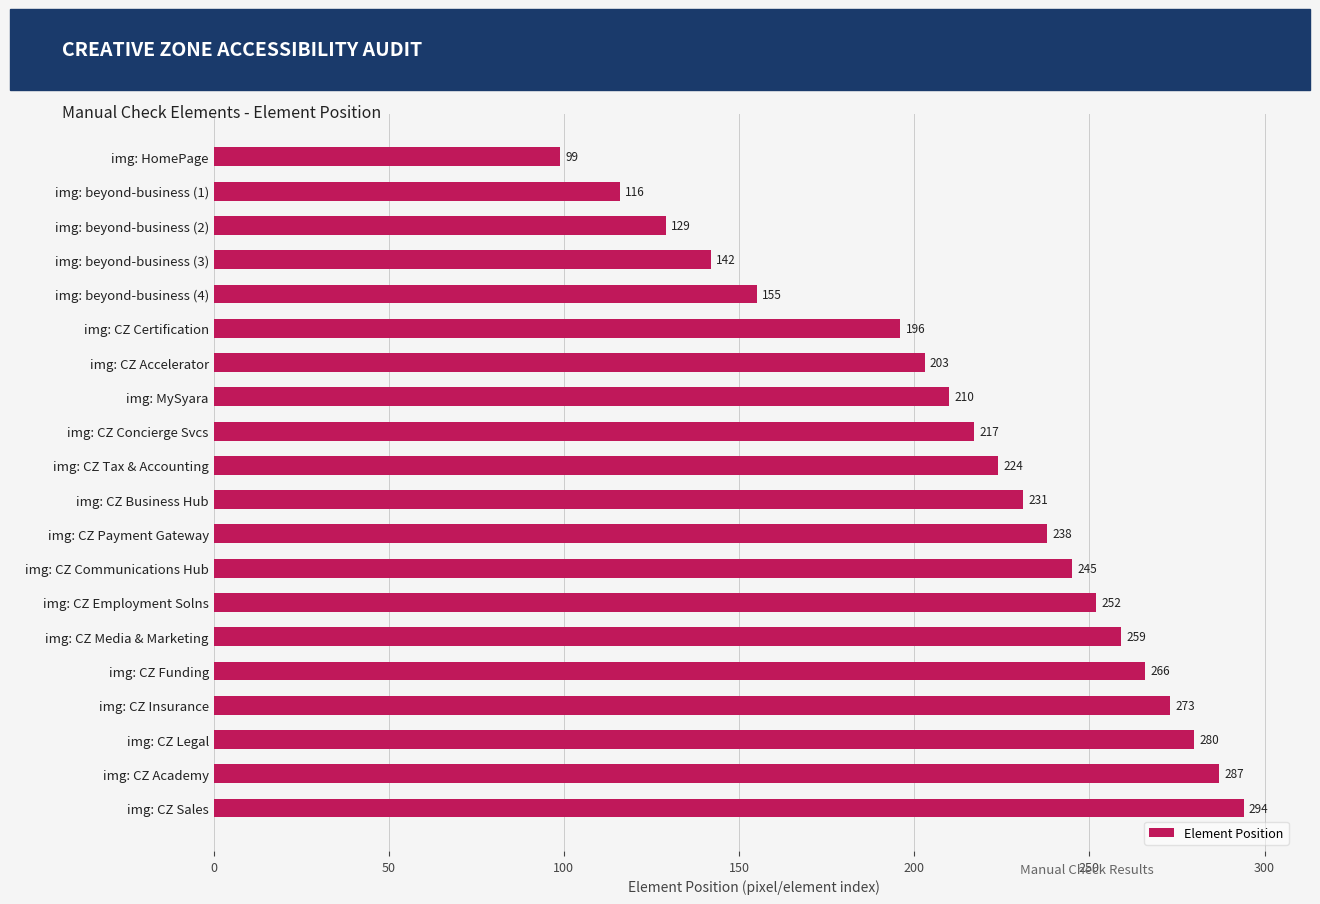

Between img: CZ Sales and img: CZ Payment Gateway, which is larger?

img: CZ Sales